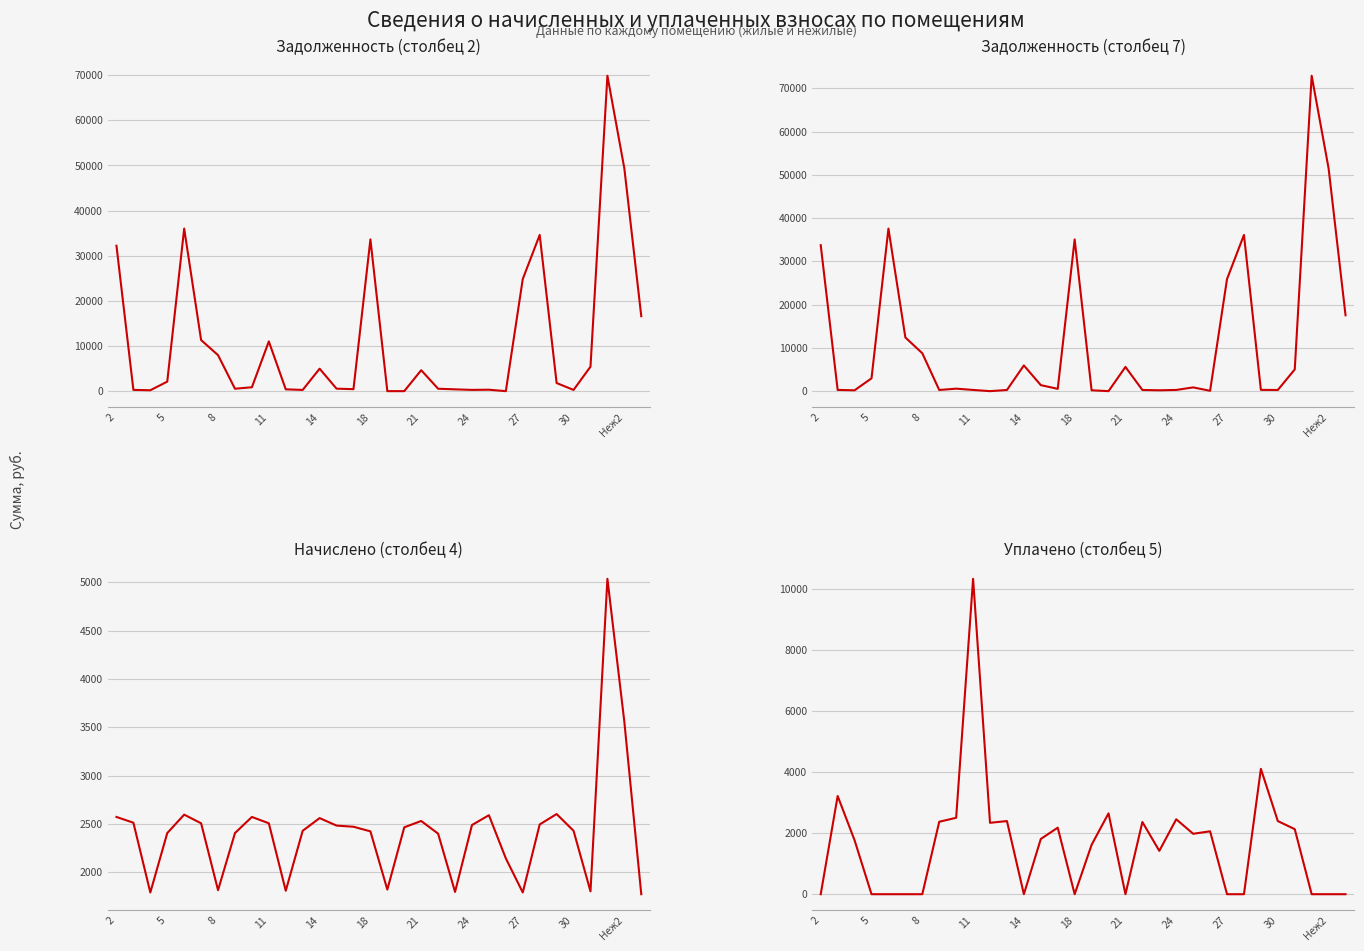

How many categories are shown in the chart?

32